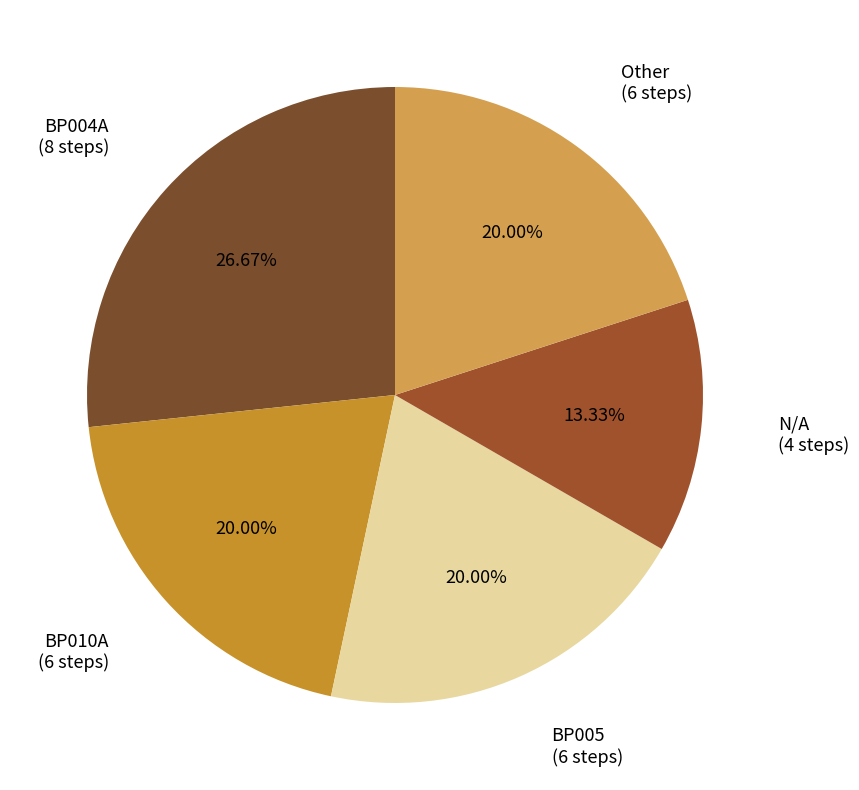

How many slices are in this pie chart?

5